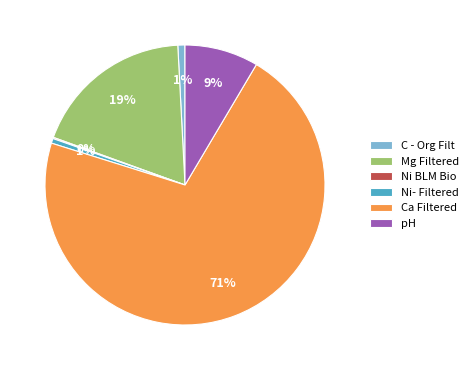

True or false: Ca Filtered accounts for 71% of the total.

True